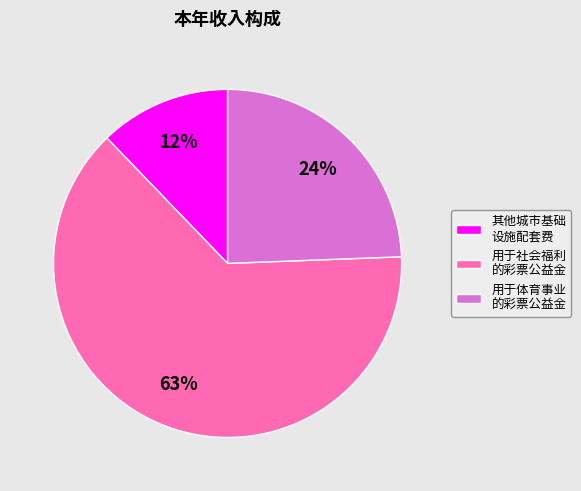

Is it true that 用于社会福利 的彩票公益金 is 77% of the pie?

False